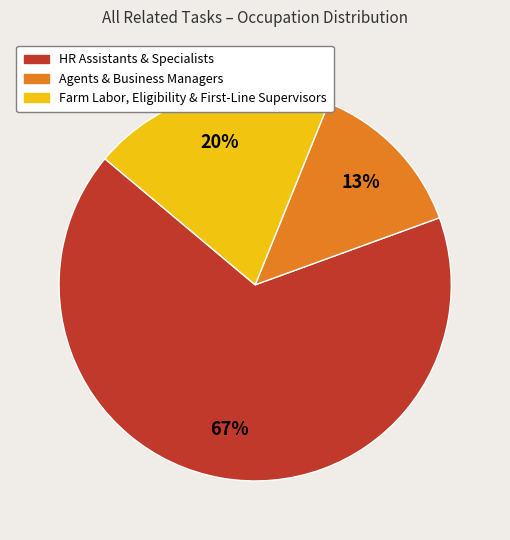

To the nearest percent, what is the average slice percentage?

33%